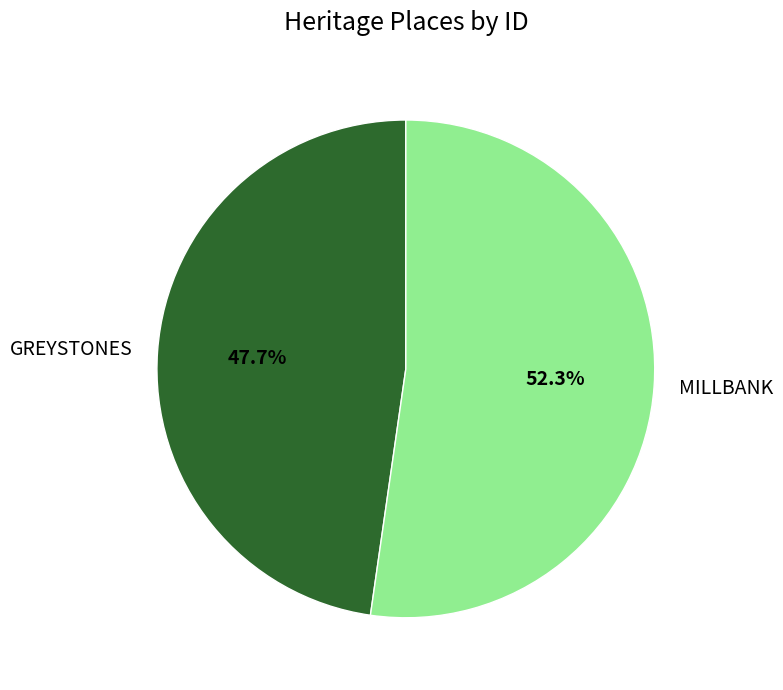

What portion of the pie excludes MILLBANK?

47.7%